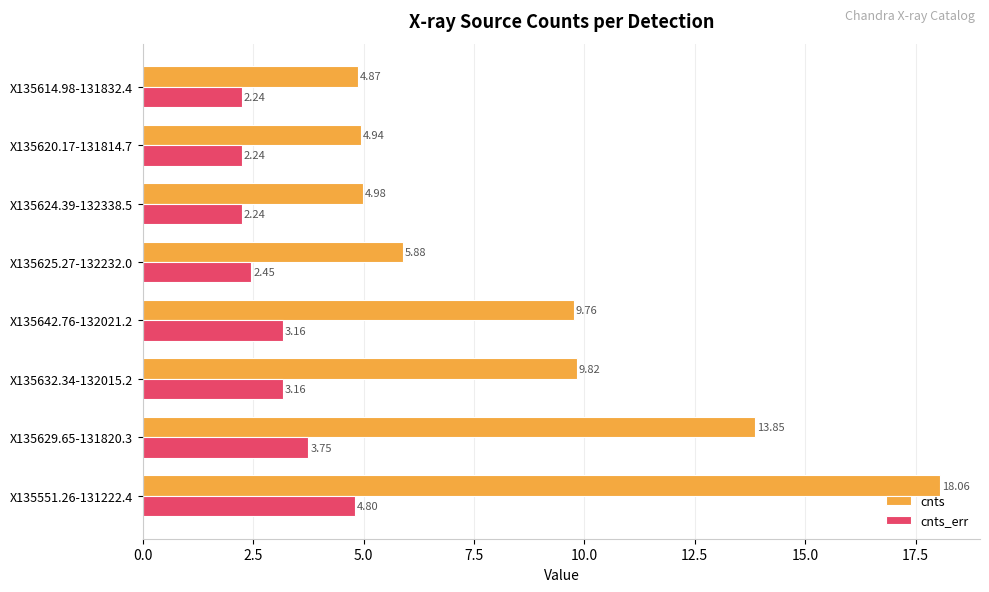

Is the value of cnts_err at X135632.34-132015.2 greater than the value of cnts at X135551.26-131222.4?

No